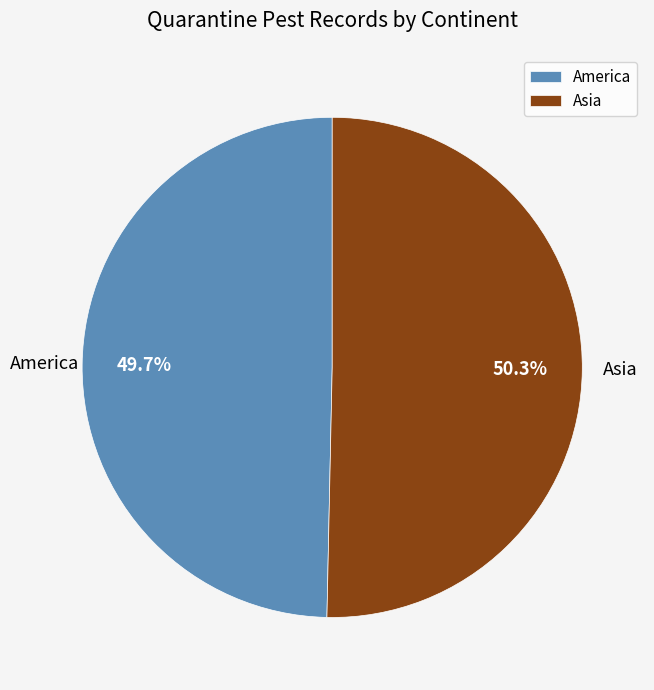

Which slice is the largest?

Asia